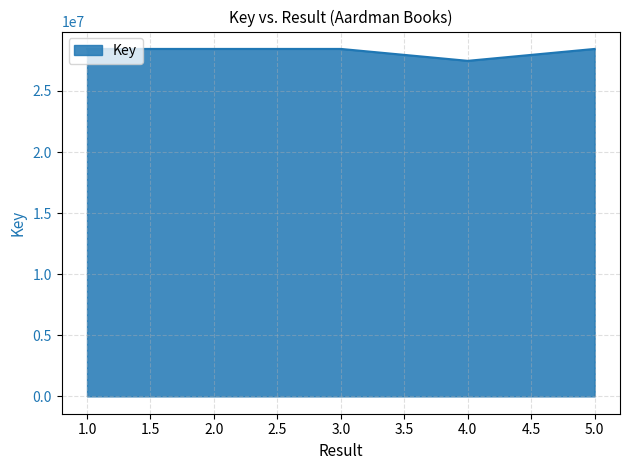

What is the sum of all values?

141208911